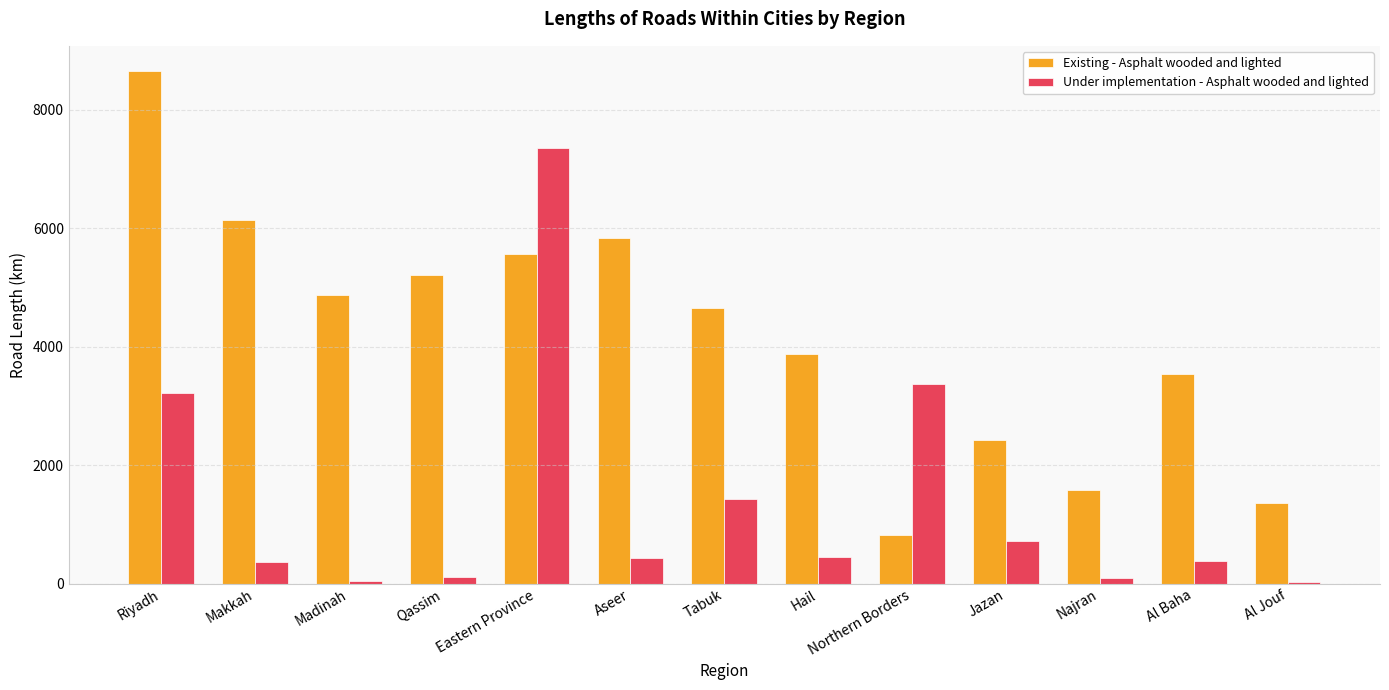

The Existing - Asphalt wooded and lighted series shows 3538.9 at Al Baha. True or false?

True